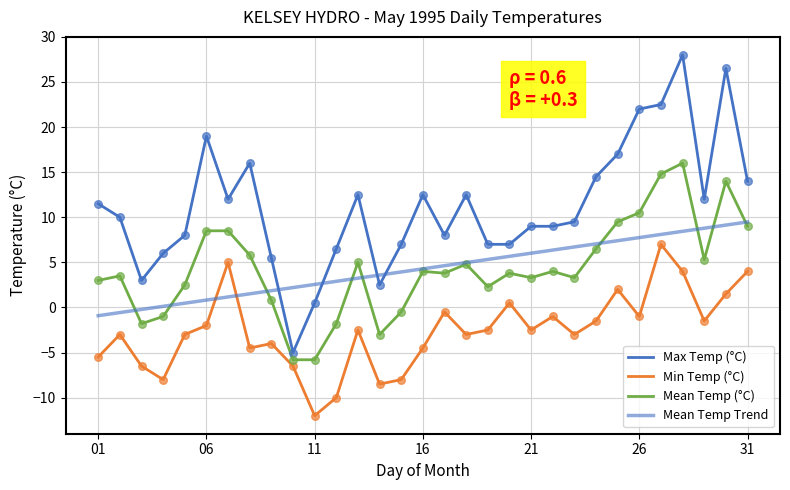

Which series has the largest total across all categories?

Max Temp (°C)